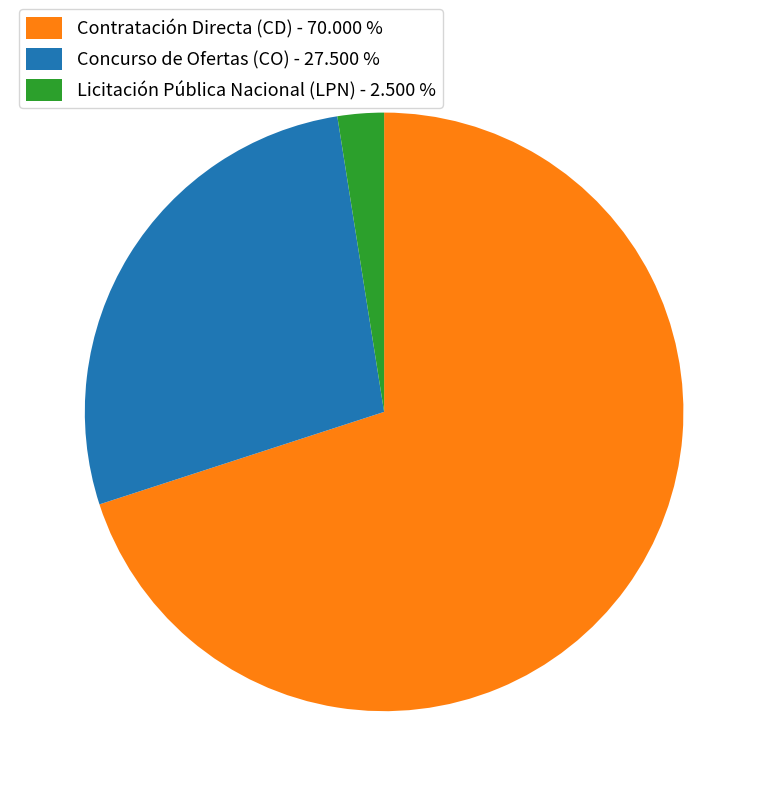

Do Contratación Directa (CD) - 70.000 % and Concurso de Ofertas (CO) - 27.500 % together represent more than half of the pie?

Yes